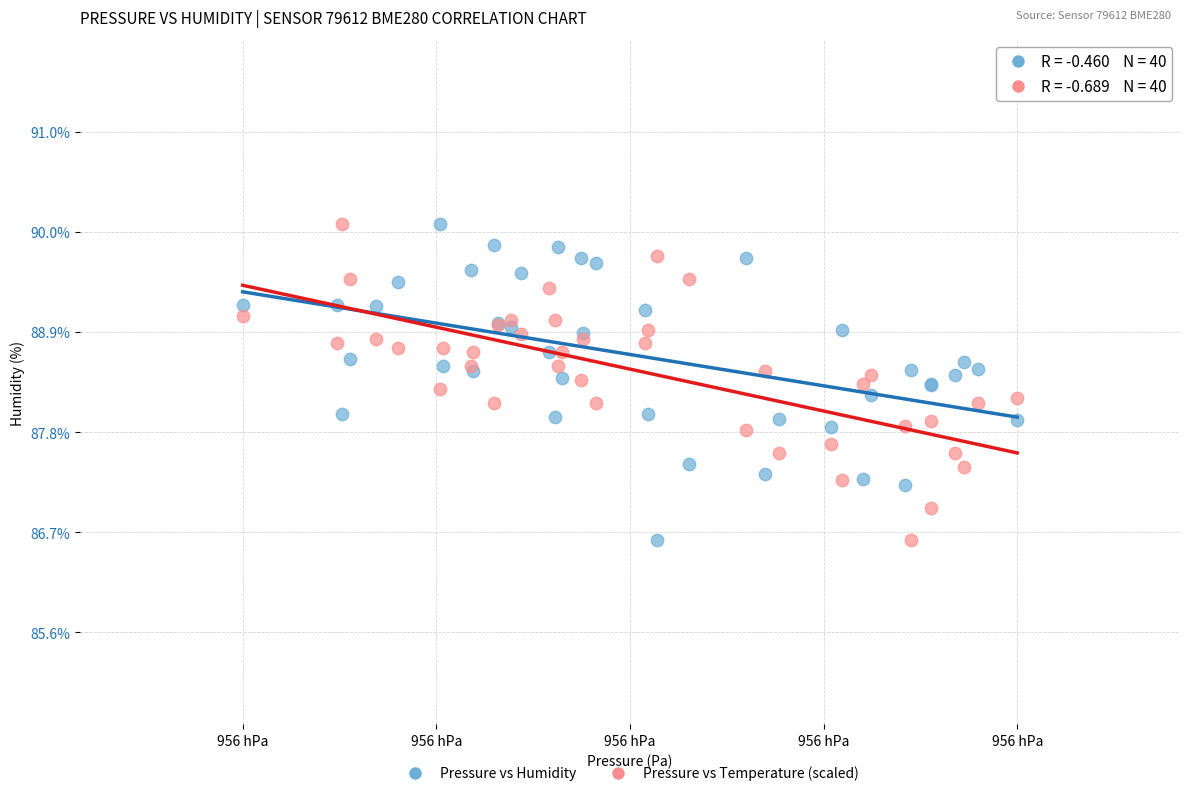

What are all the series names shown in the legend?

Pressure vs Humidity, Pressure vs Temperature (scaled)